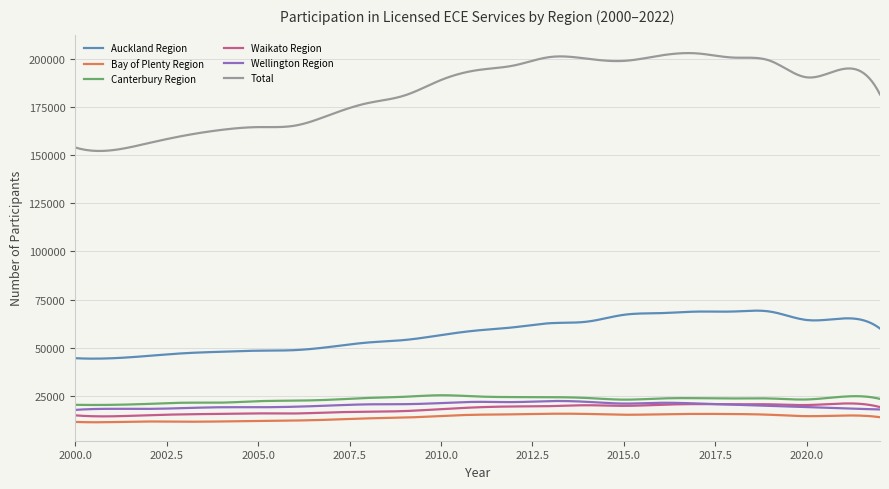

Which series has the largest range (max minus min)?

Total